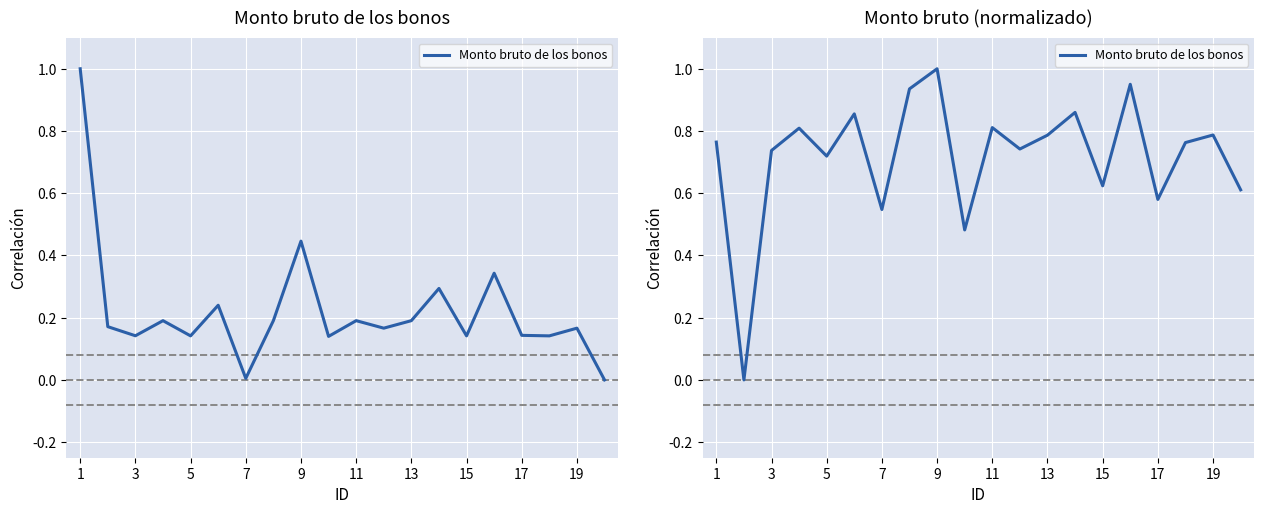

True or false: the data shows 0.9 at 17.

False